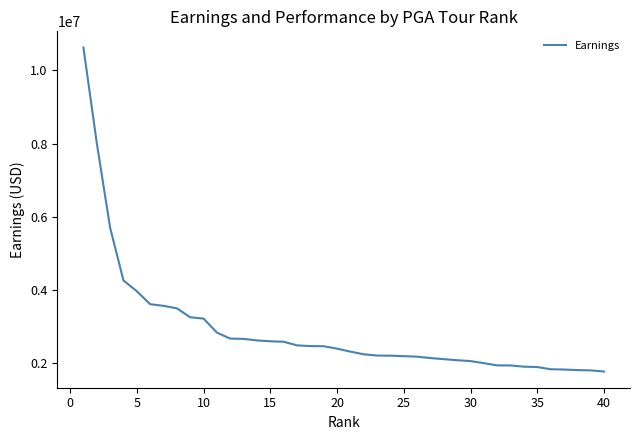

What is the smallest value displayed?

1765373.6